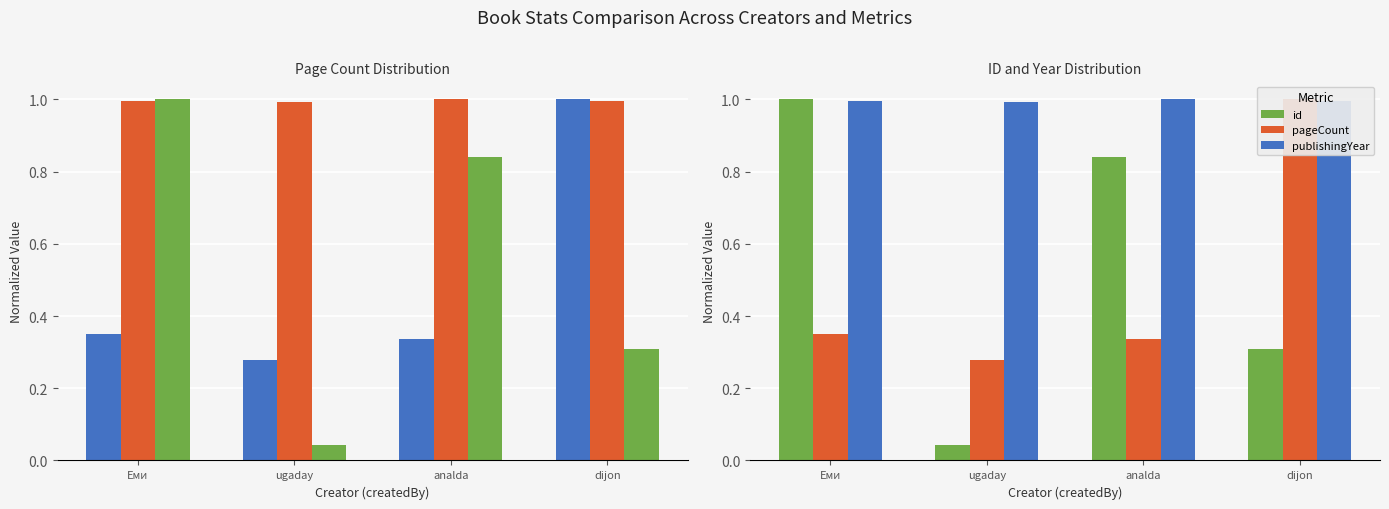

What position from the right is ugaday?

3